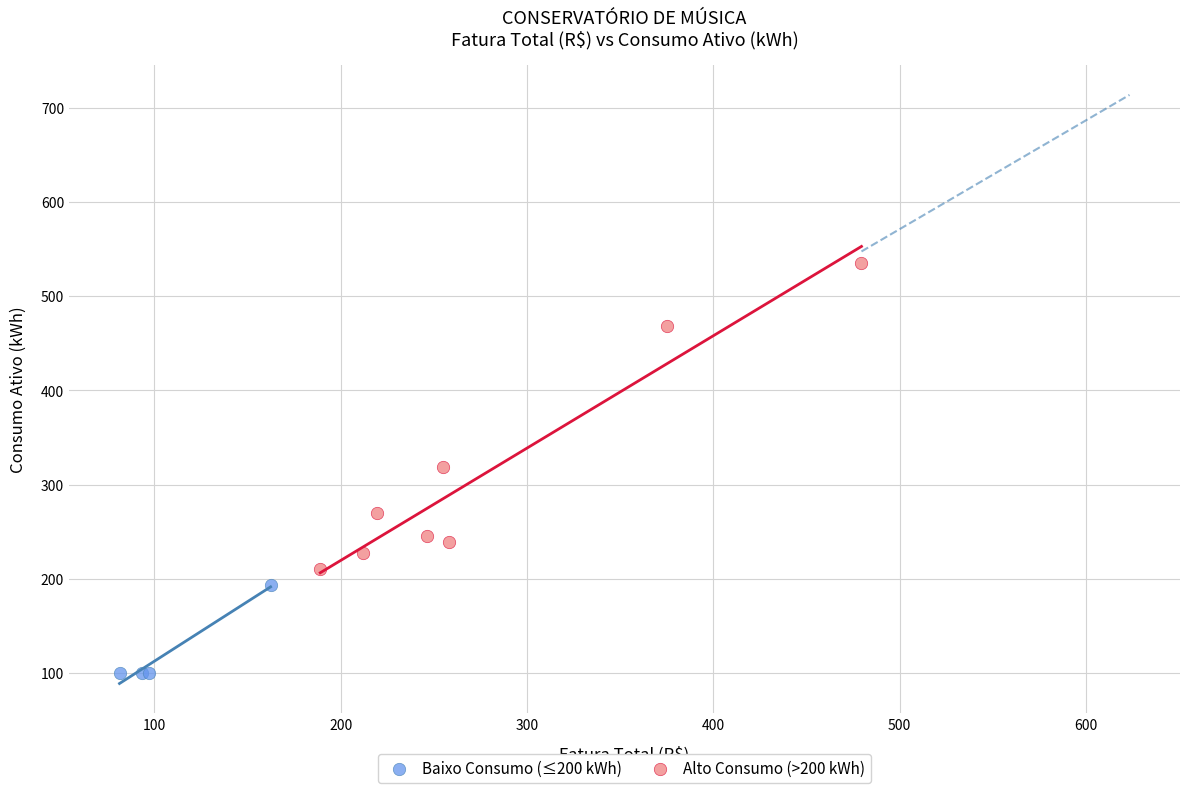

Which series has the widest spread of Y values?

Alto Consumo (>200 kWh)